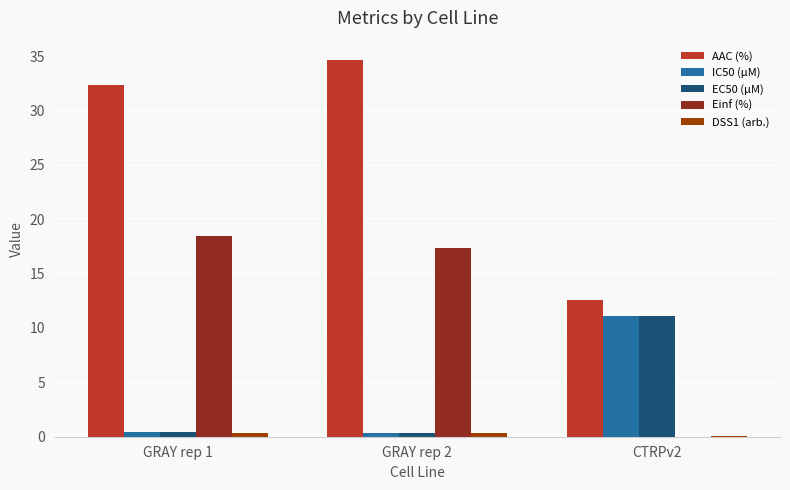

At which category does the chart reach its peak across all series?

GRAY rep 2